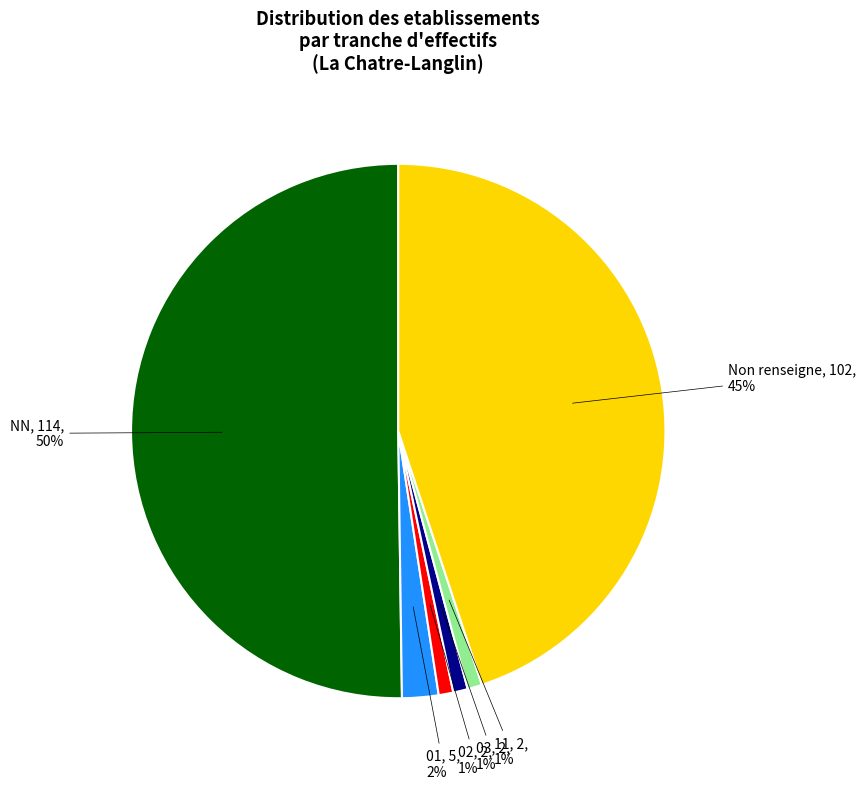

To the nearest percent, what percentage of the pie is 11?

1%